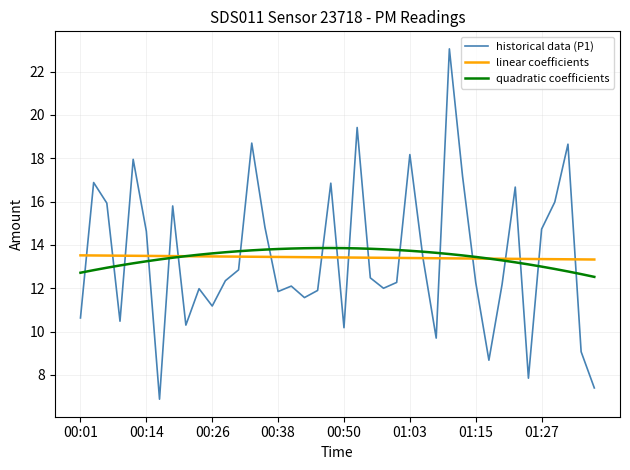

How many times do quadratic coefficients and historical data (P1) cross each other?

20